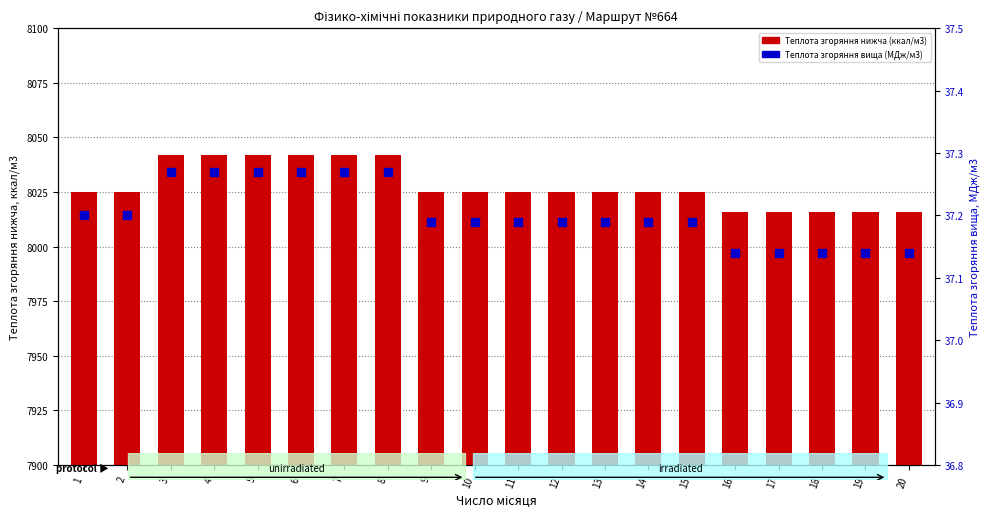

What is the total value across all series at 6?

8079.2